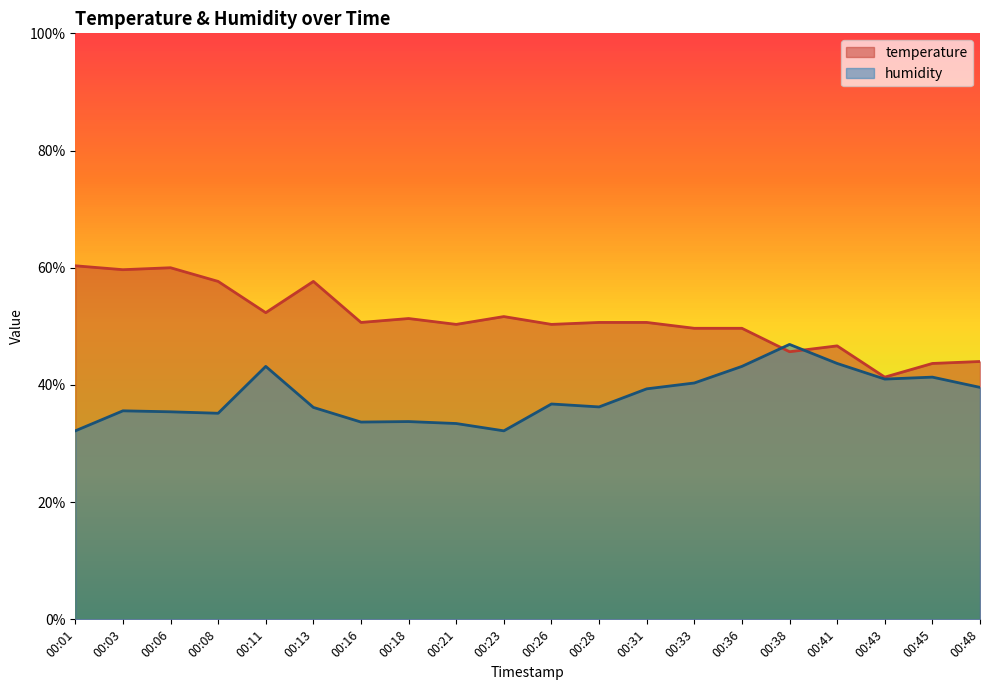

What are all the series names shown in the legend?

temperature, humidity